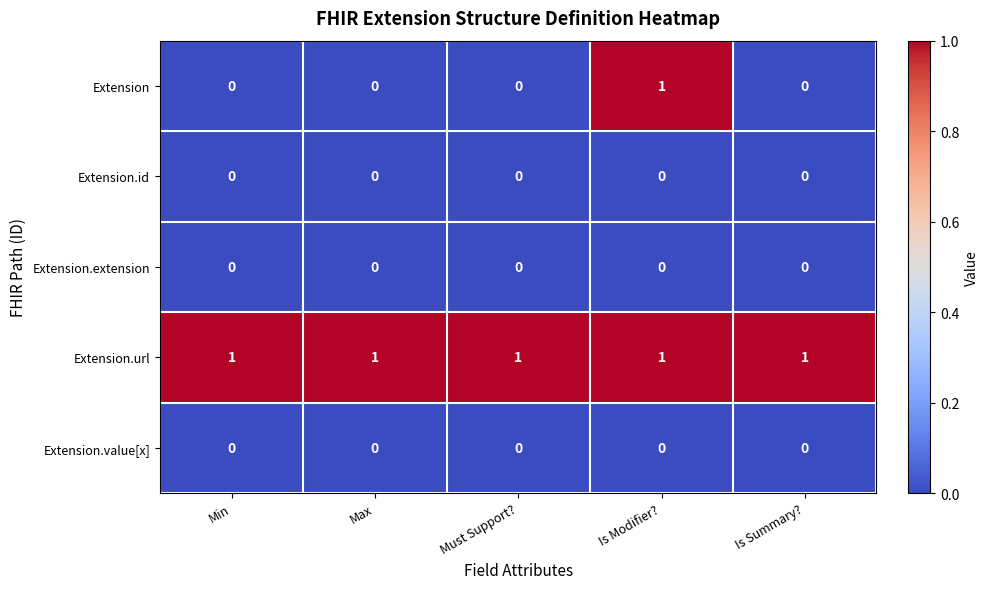

Which series has the widest spread of values?

Extension